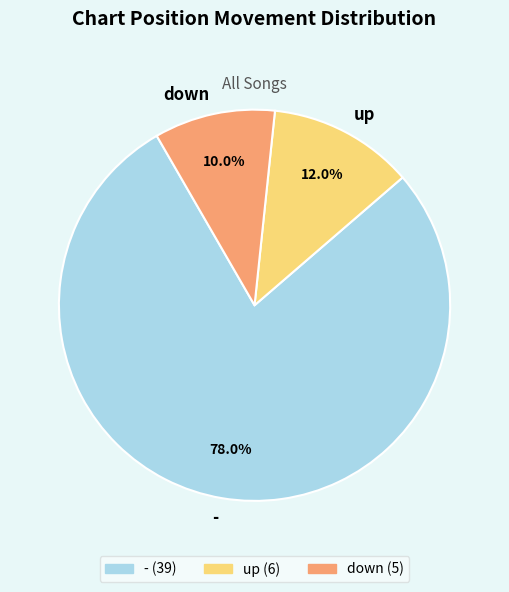

To the nearest percent, what is the average slice percentage?

33%